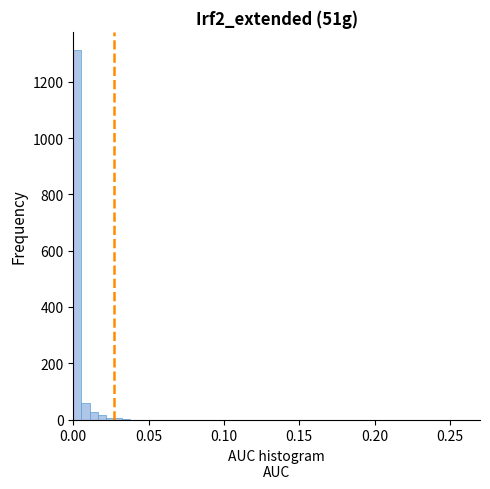

Around what value on the x-axis is the tallest bar? Give the approximate position of its centre, as read against the axis.

0.005